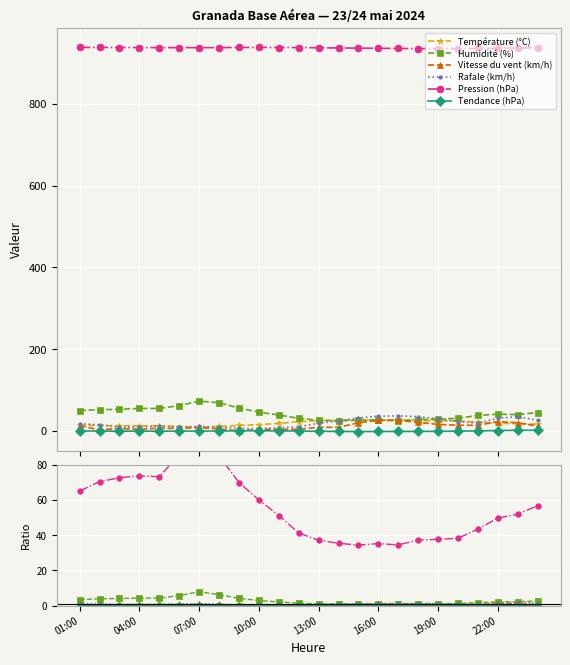

Where is Tendance (hPa) nearest to the value 0?

01:00